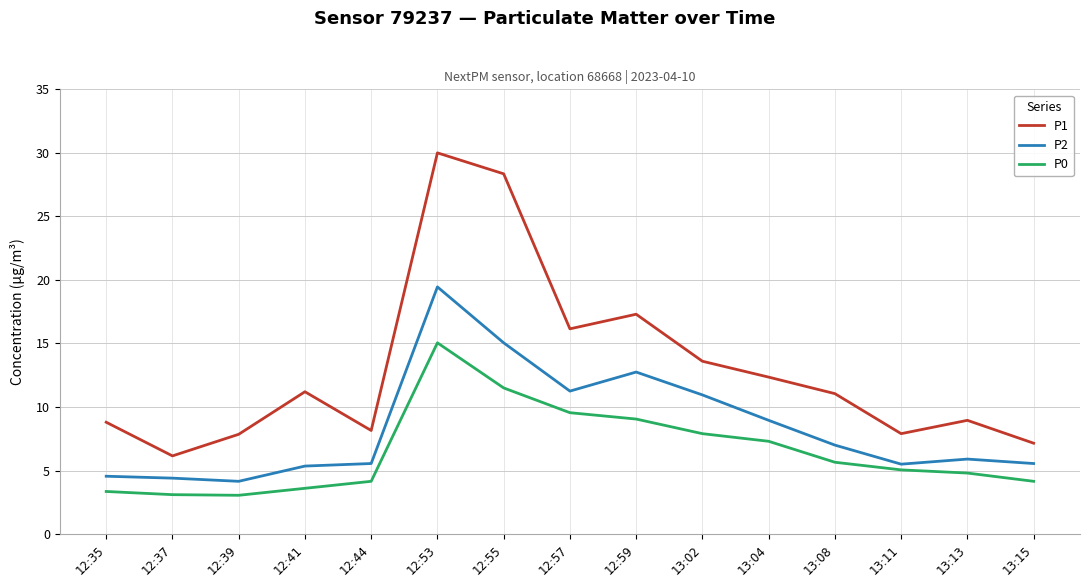

True or false: P1 has a value of 28.4 at 12:55.

True